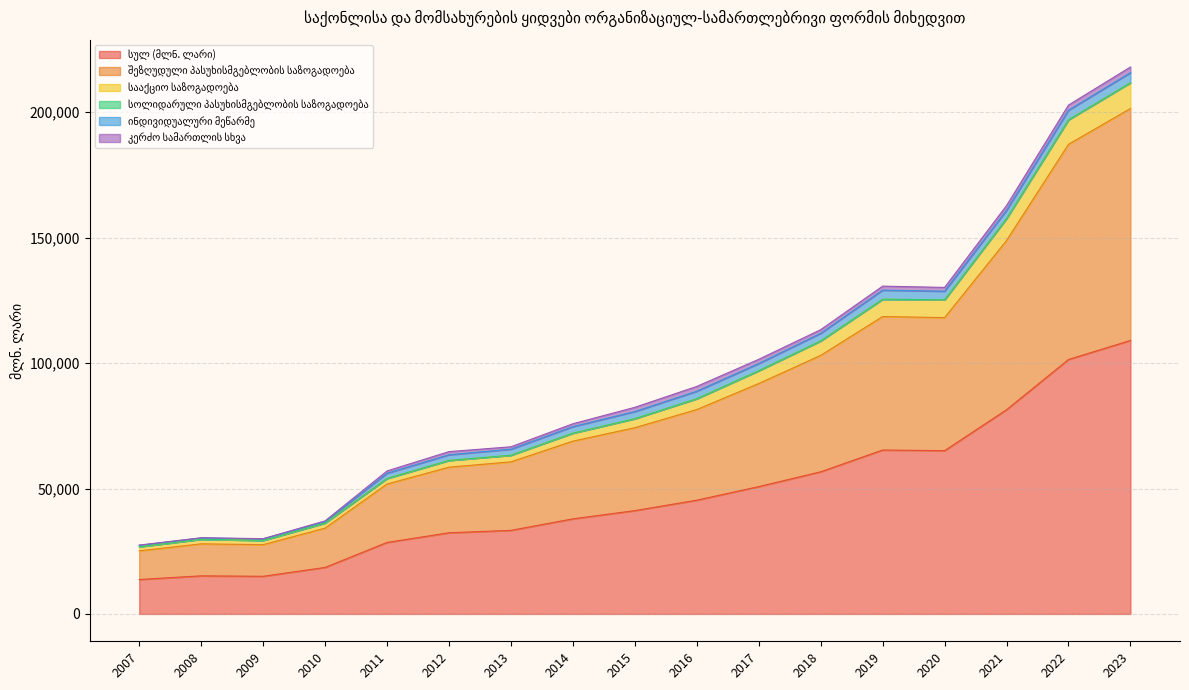

Where is სულ (მლნ. ლარი) nearest to the value 61368?

2020